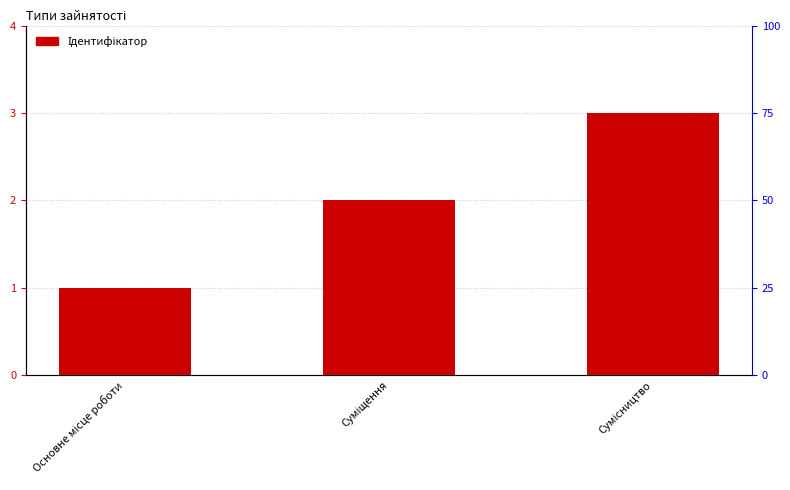

What is the maximum value shown in the chart?

3